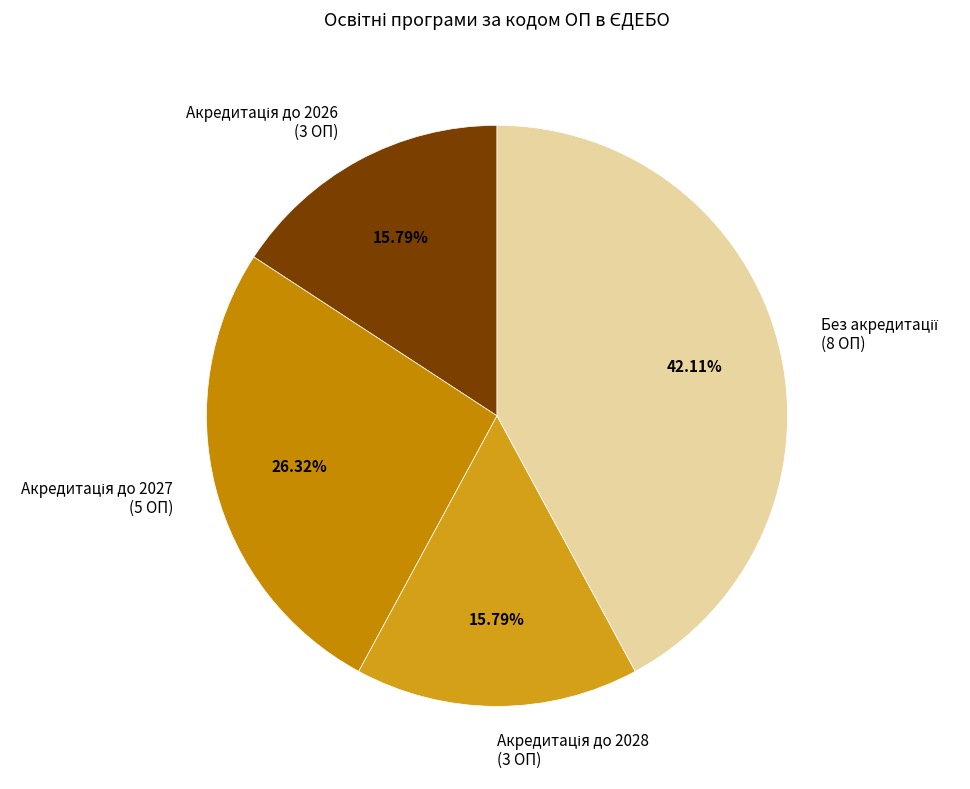

Is there a majority slice in this chart?

No